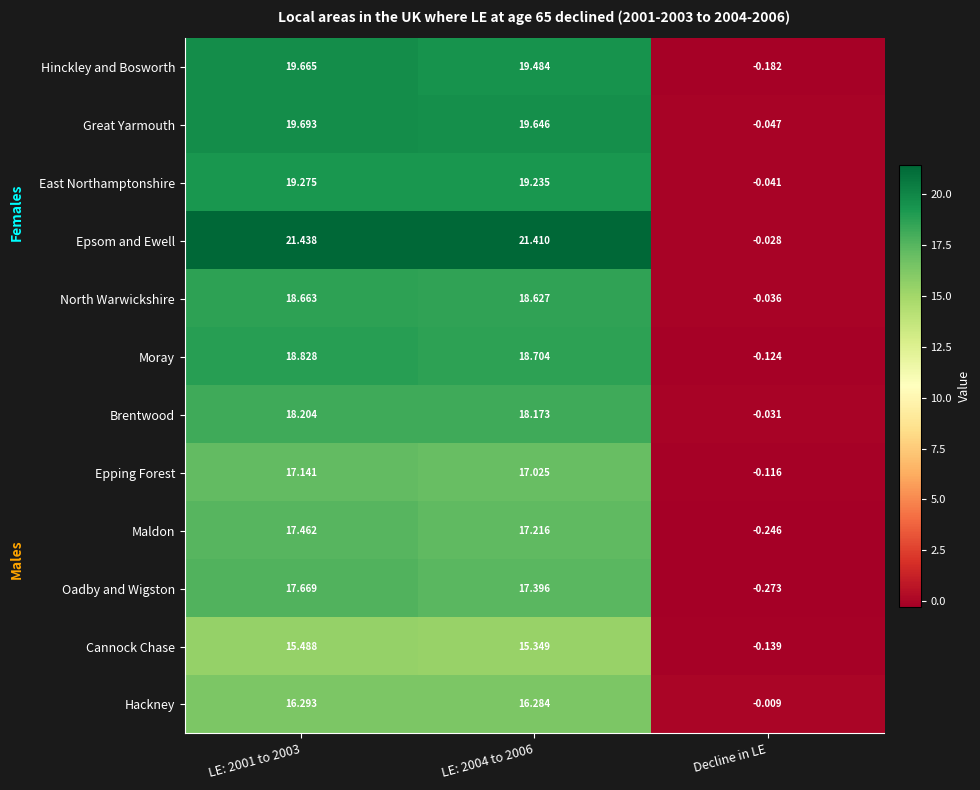

At LE: 2001 to 2003, list the series in order from largest to smallest.

Epsom and Ewell, Great Yarmouth, Hinckley and Bosworth, East Northamptonshire, Moray, North Warwickshire, Brentwood, Oadby and Wigston, Maldon, Epping Forest, Hackney, Cannock Chase